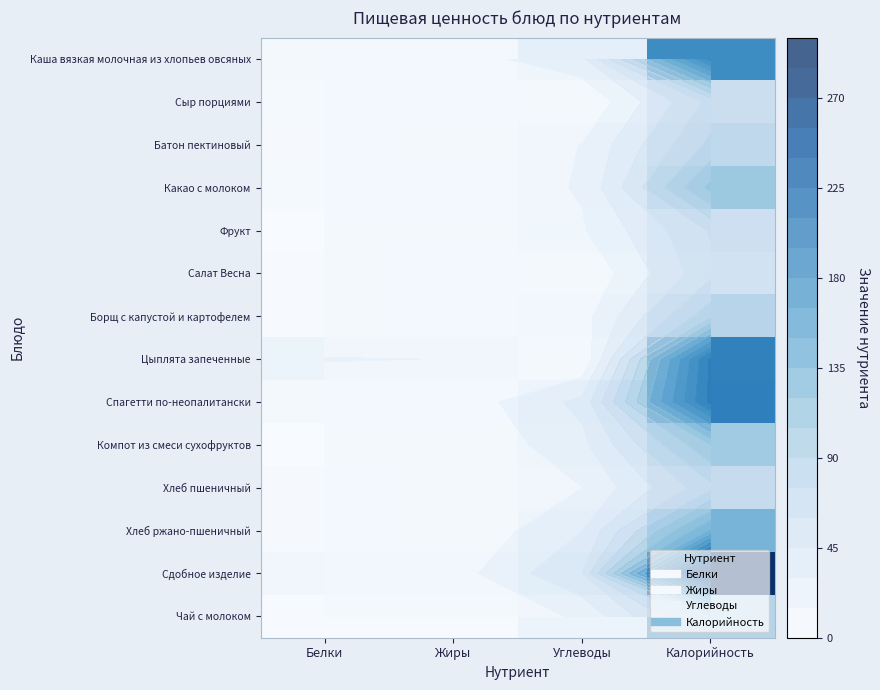

Between Углеводы and Белки, which is larger?

Углеводы